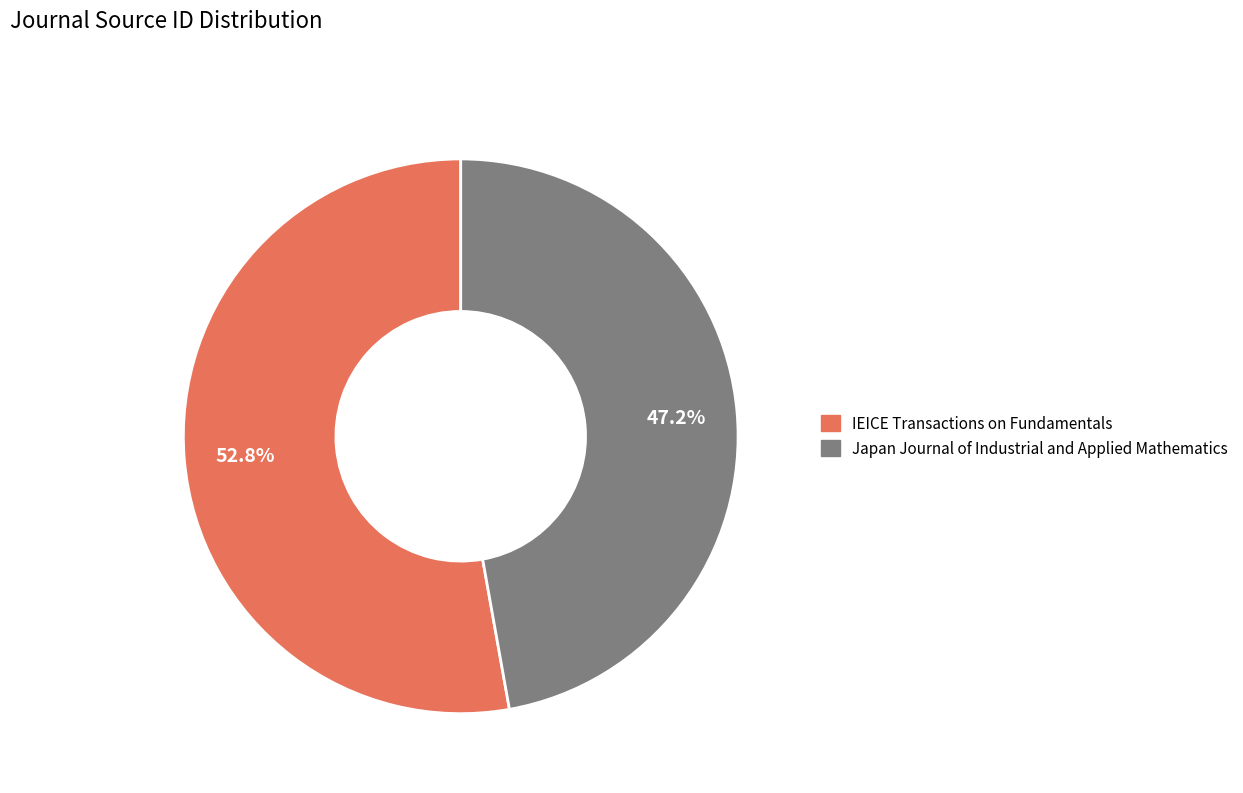

What is the largest slice in the pie chart?

IEICE Transactions on Fundamentals